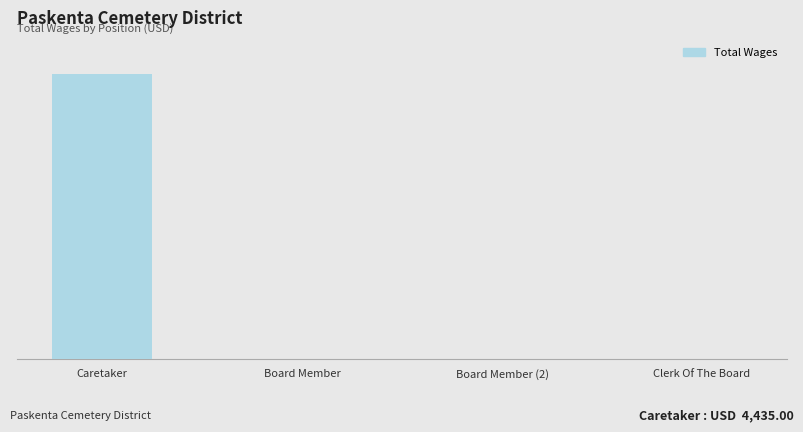

What is the difference between the maximum and second lowest values?

4435